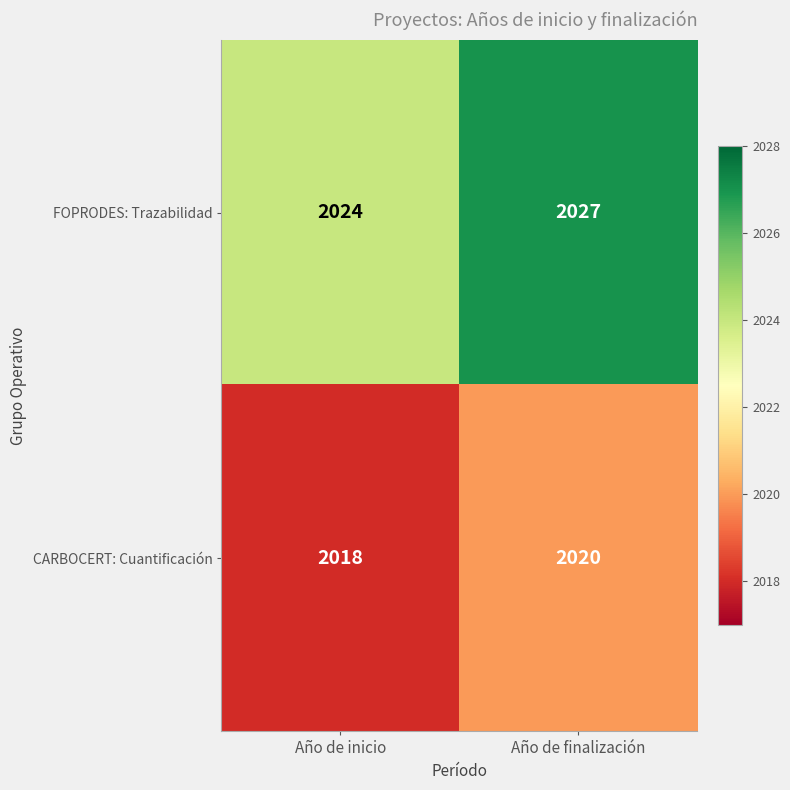

Rank the series by their maximum value, from lowest to highest.

CARBOCERT: Cuantificación, FOPRODES: Trazabilidad